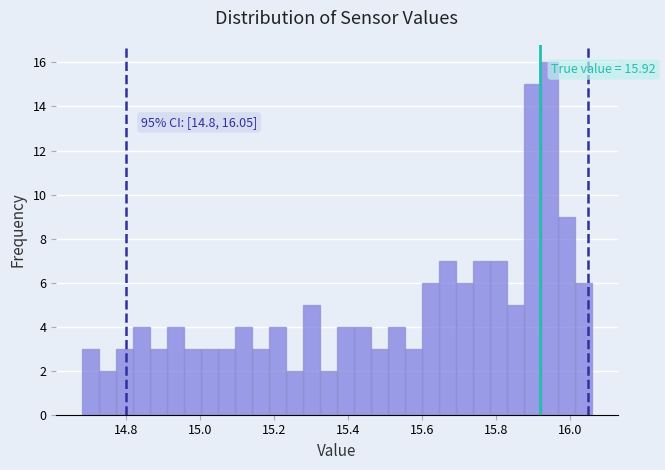

Around what value on the x-axis is the tallest bar? Give the approximate position of its centre, as read against the axis.

15.94